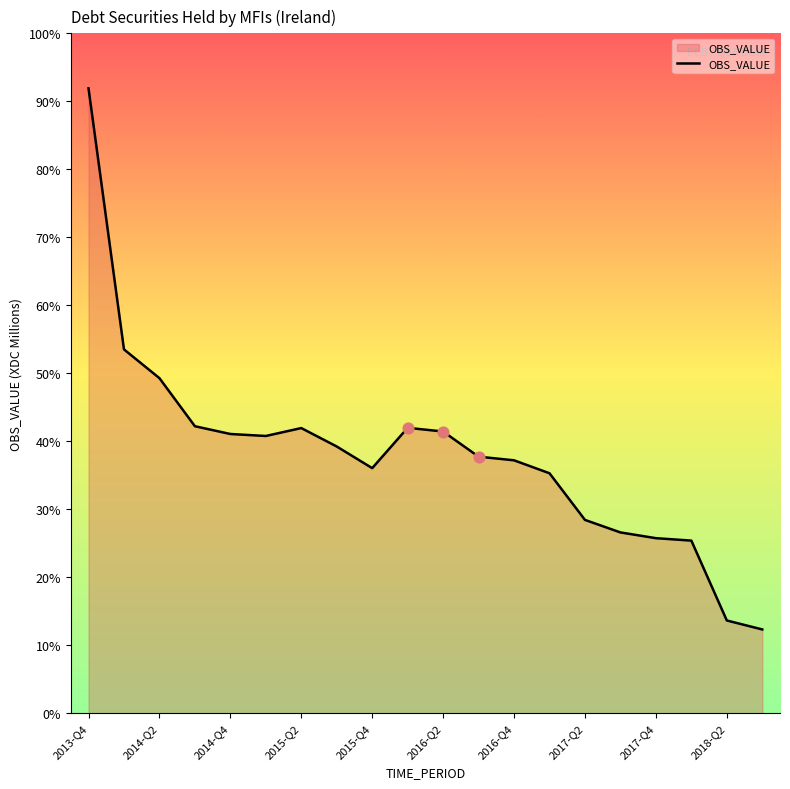

Does the chart have visible grid lines?

No